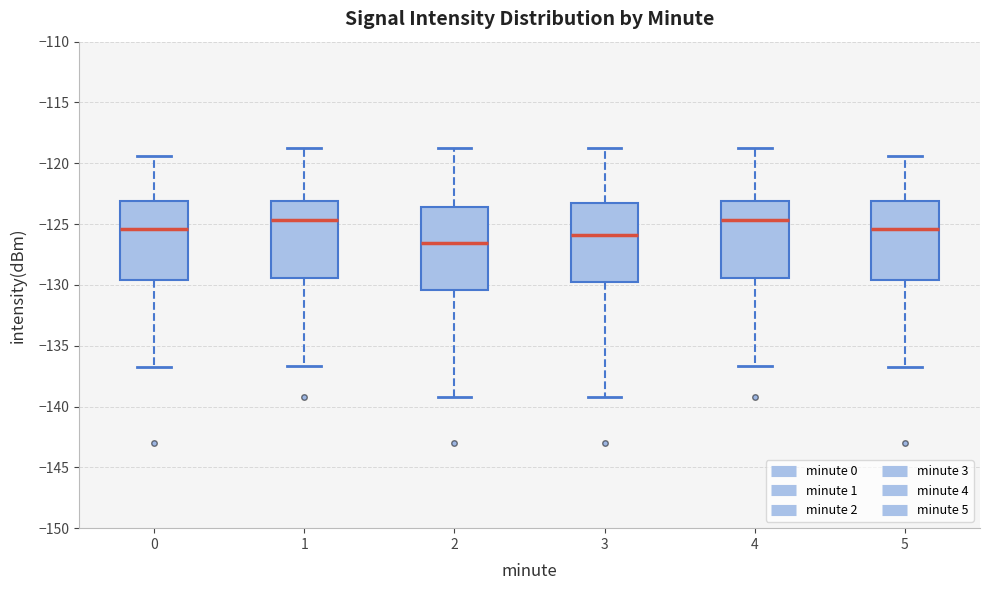

Reading left to right, read every box against the y-axis: the position of its median line, the range the box covers, and the ends of its whiskers. The values are not printed on the chart, so give them approximately, as read against the axis.

0: median -125.5, box -129.5 to -123.0, whiskers -137.0 to -119.5
1: median -124.5, box -129.5 to -123.0, whiskers -136.5 to -118.5
2: median -126.5, box -130.5 to -123.5, whiskers -139.0 to -118.5
3: median -126.0, box -130.0 to -123.0, whiskers -139.0 to -118.5
4: median -124.5, box -129.5 to -123.0, whiskers -136.5 to -118.5
5: median -125.5, box -129.5 to -123.0, whiskers -137.0 to -119.5